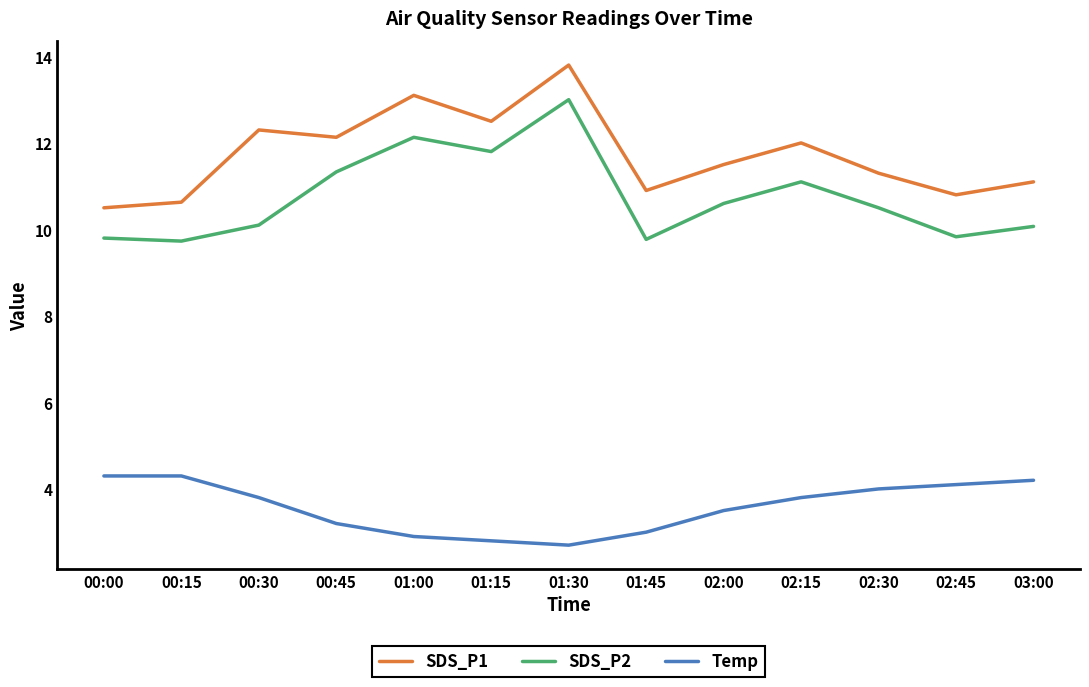

Rank the categories by SDS_P1 value from lowest to highest.

00:00, 00:15, 02:45, 01:45, 03:00, 02:30, 02:00, 02:15, 00:45, 00:30, 01:15, 01:00, 01:30